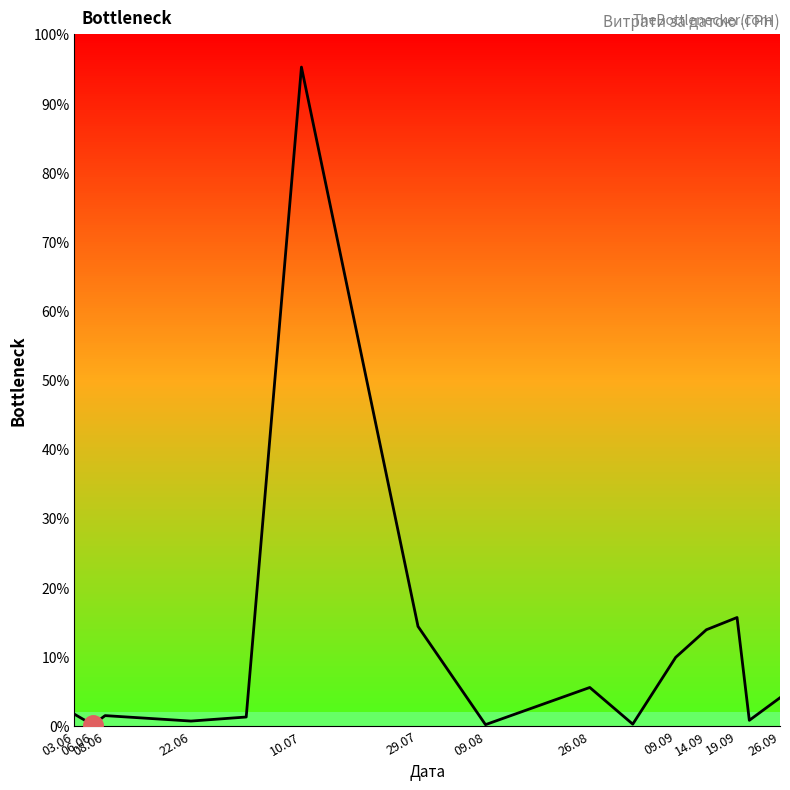

Does the chart display data point markers on the line(s)?

No